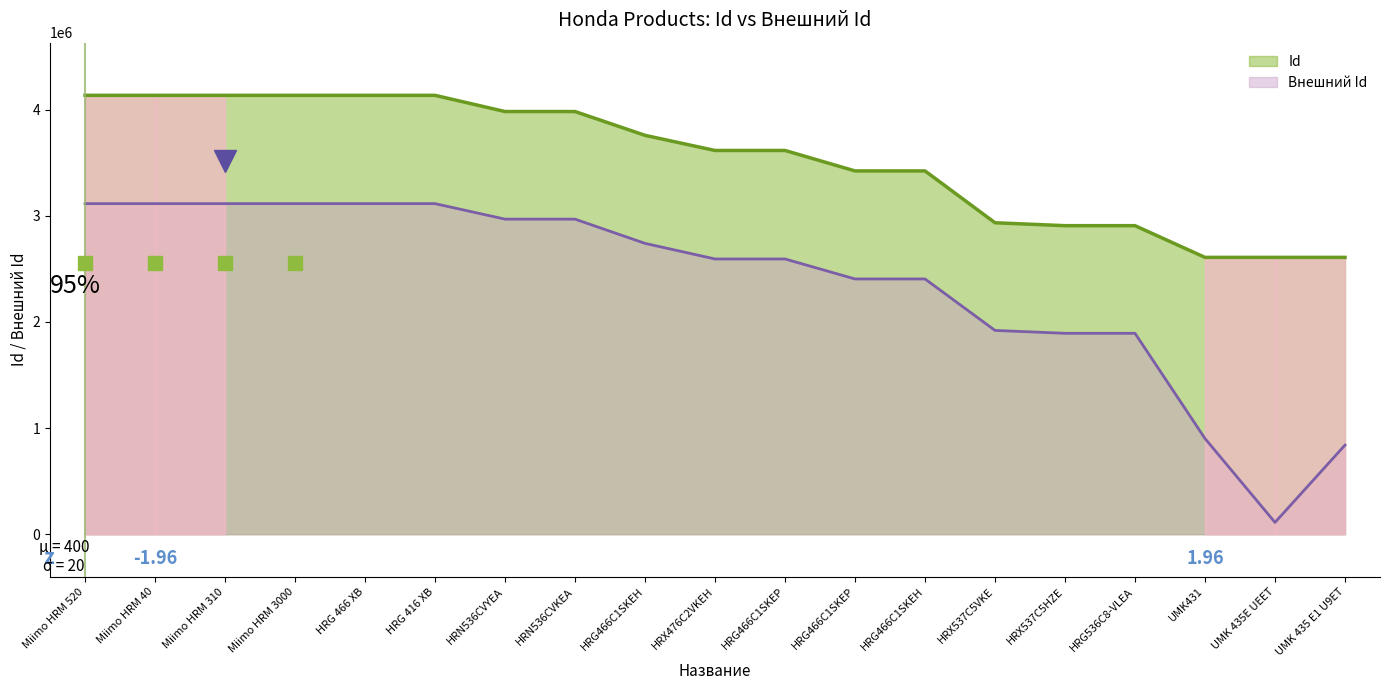

True or false: Внешний Id and Id cross at least once.

False